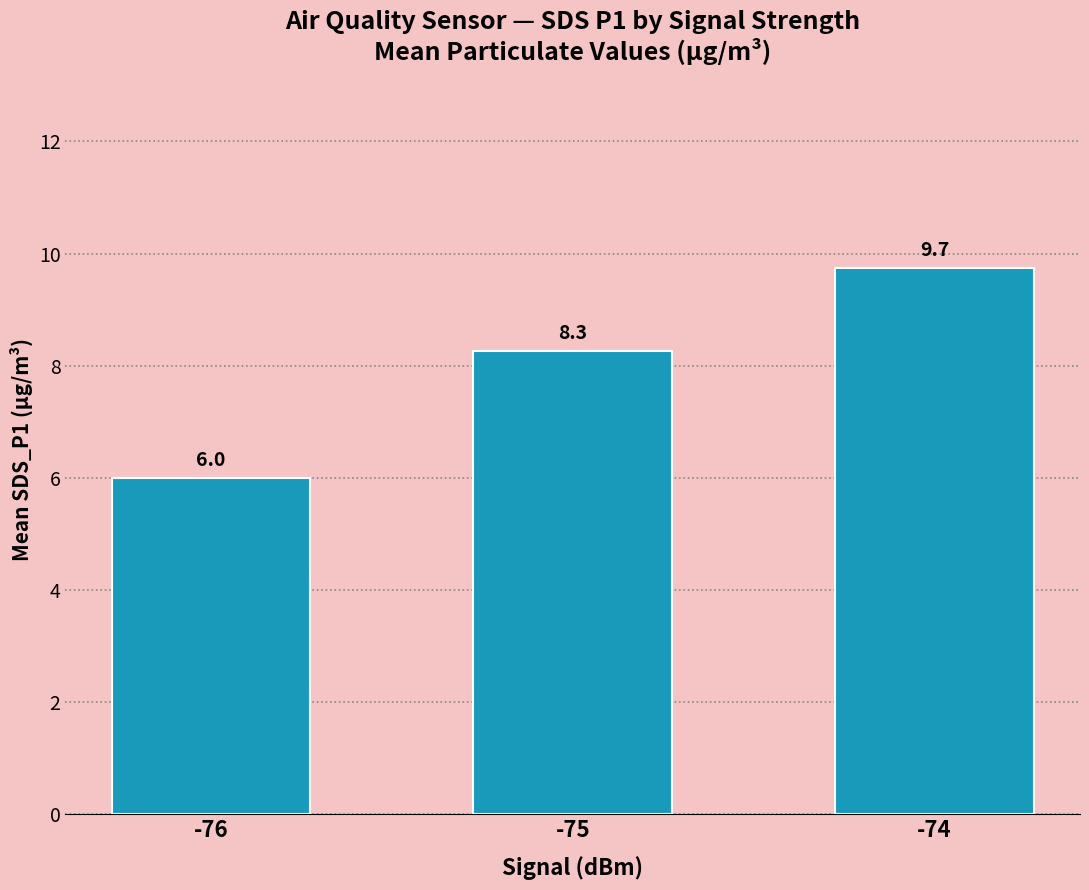

Between -76 and -75, which is larger?

-75